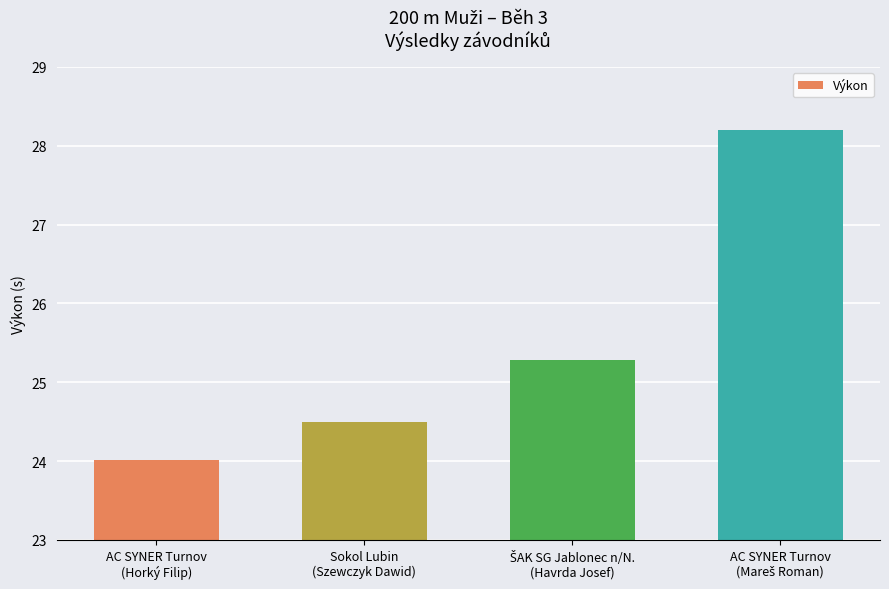

What is the minimum value shown in the chart?

24.0